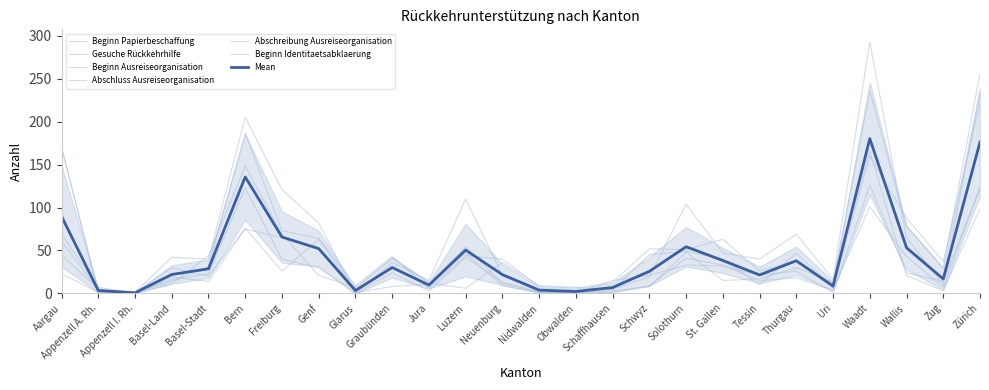

What is the difference between the Abschluss Ausreiseorganisation values at Luzern and Schwyz?

33